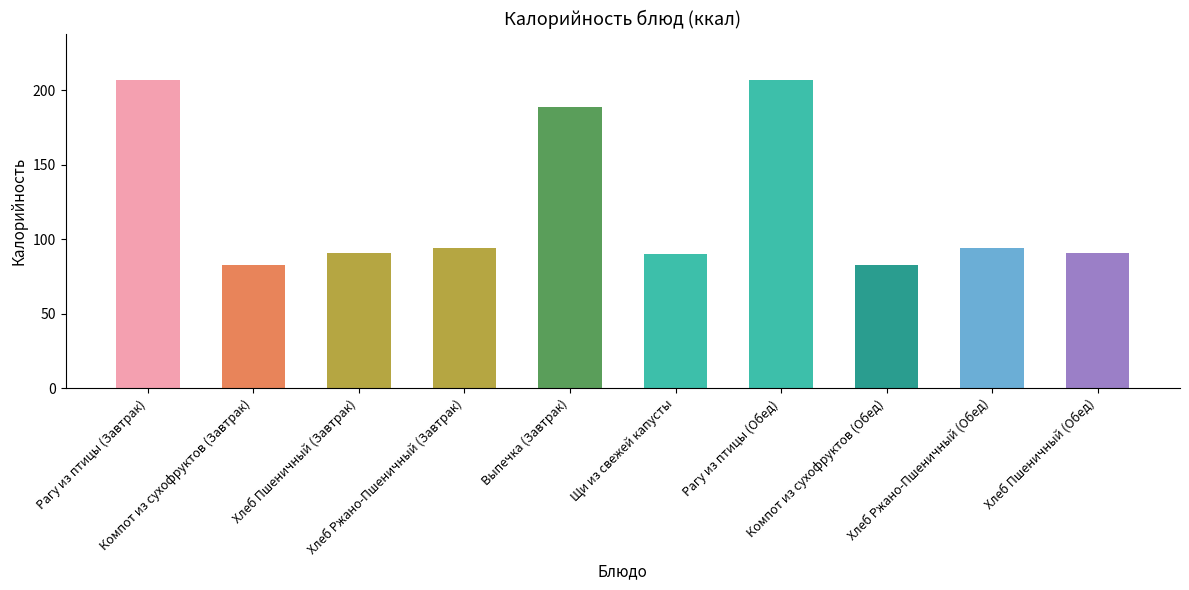

True or false: the data shows 39.3 at Хлеб Пшеничный (Завтрак).

False